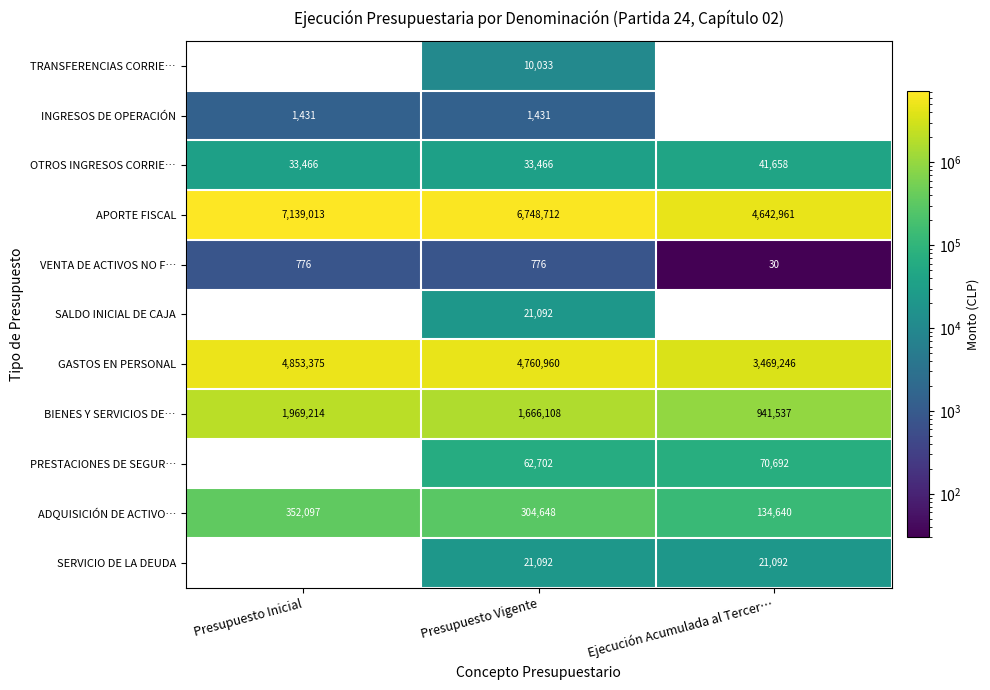

Which category has the highest value in the OTROS INGRESOS CORRIE… series?

Ejecución Acumulada al Tercer…